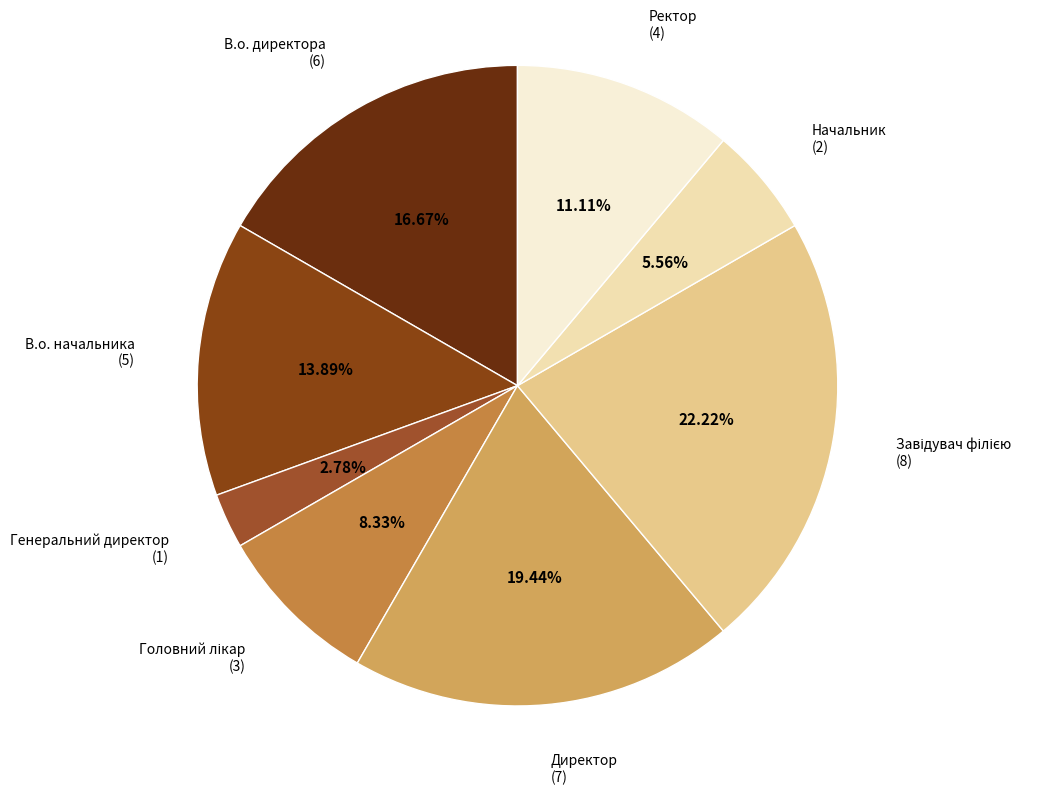

Count the number of slices in the pie.

8